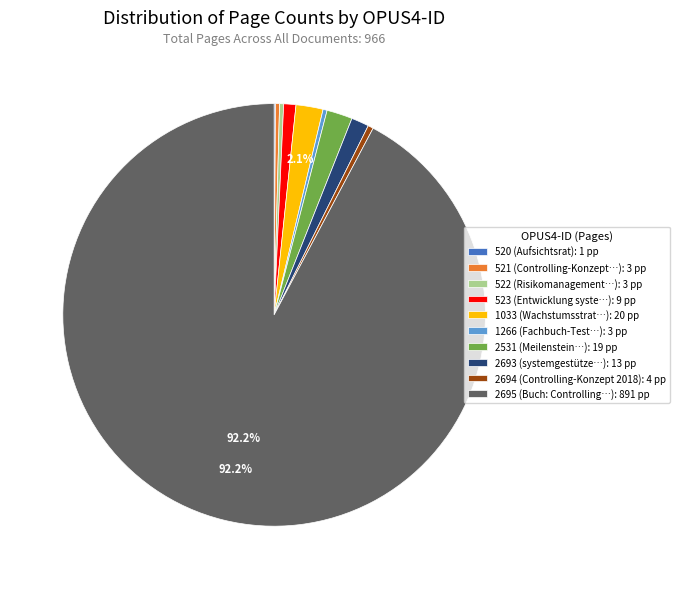

To the nearest percent, what is the average slice percentage?

10%